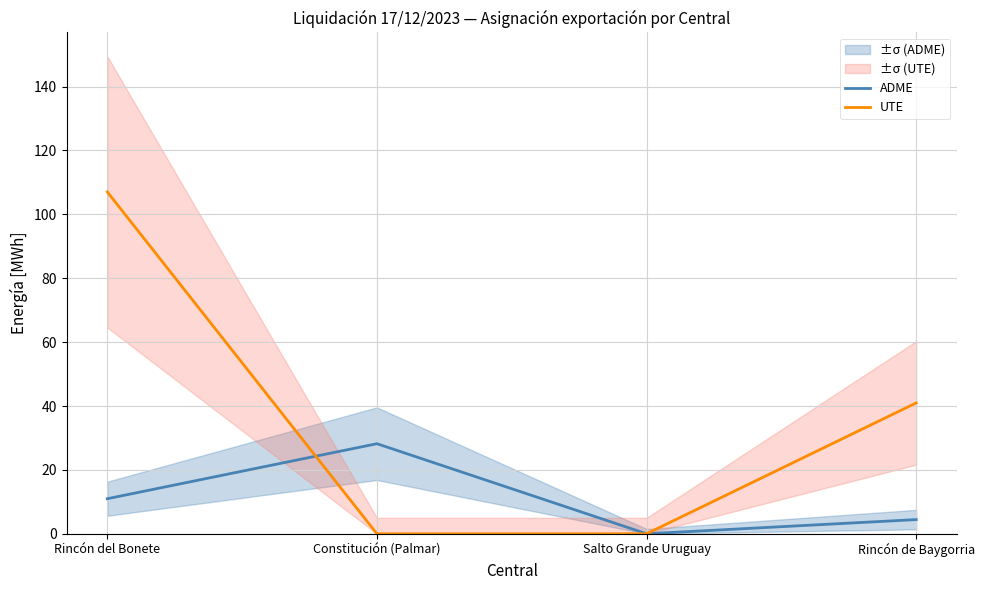

After their last crossing, which series has the higher values: ADME or UTE?

ADME